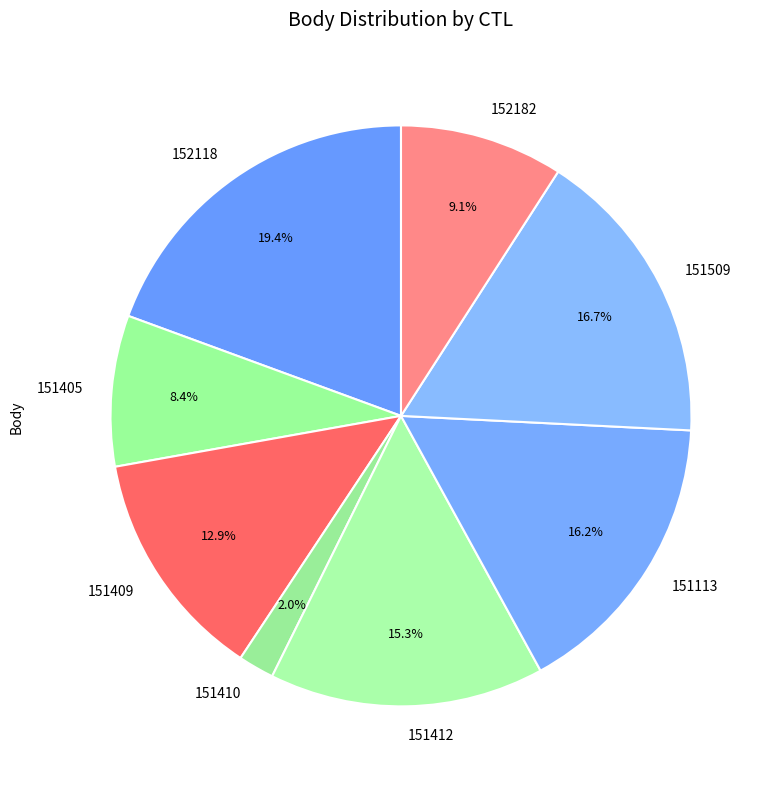

What is the ratio of the value at 151409 to the value at 152182?

1.4